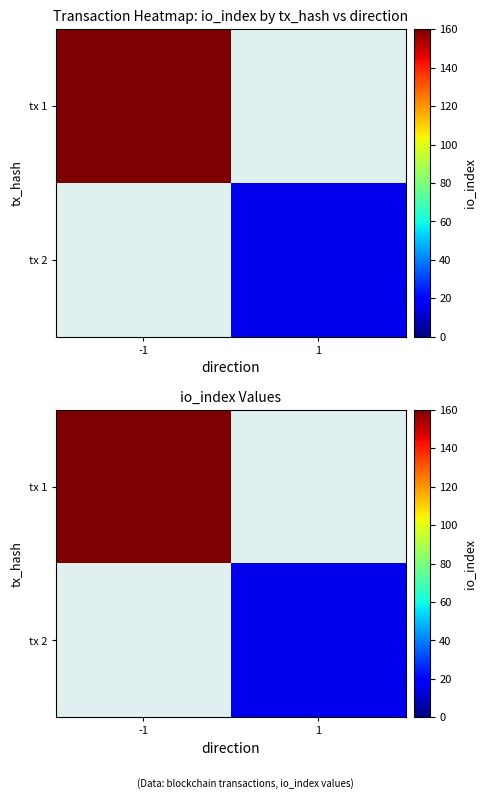

Which series has the largest total across all categories?

tx 1